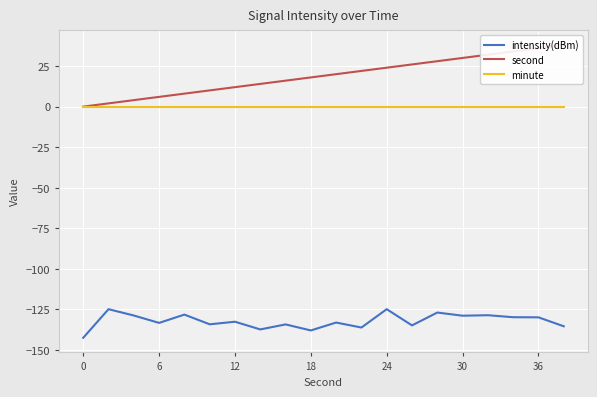

True or false: minute and intensity(dBm) cross at least once.

False